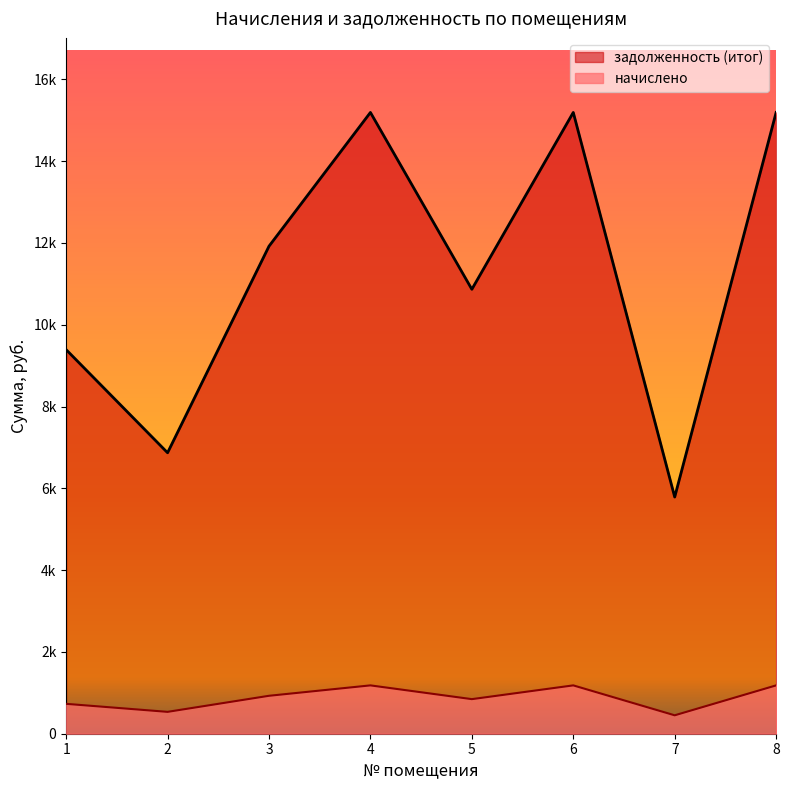

Count the number of data series in this chart.

2